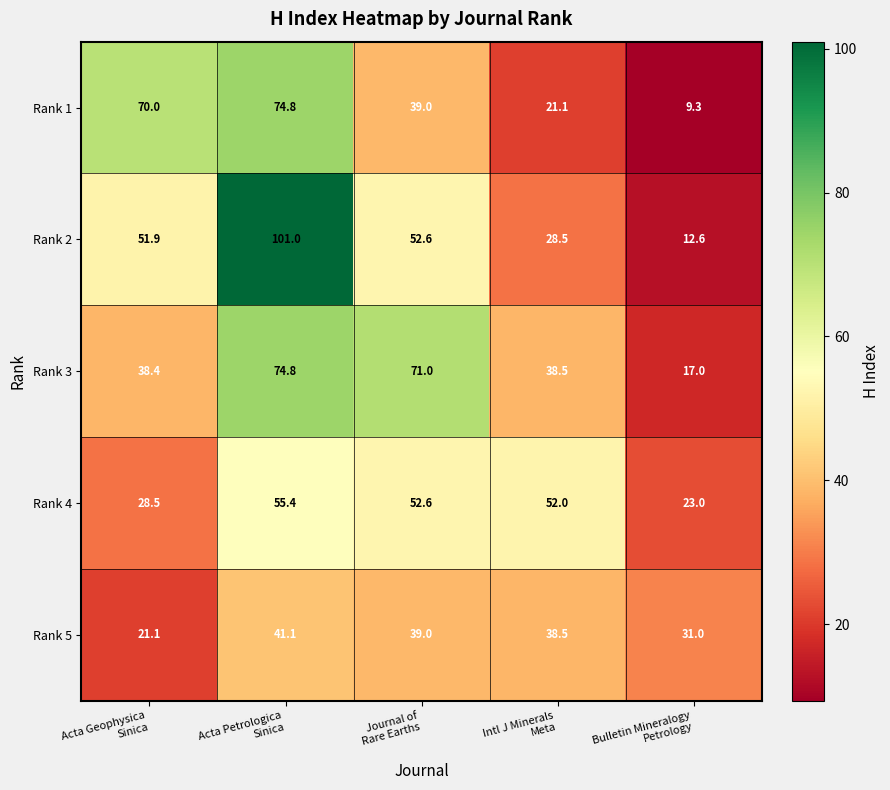

Which series has the widest spread of values?

Rank 2